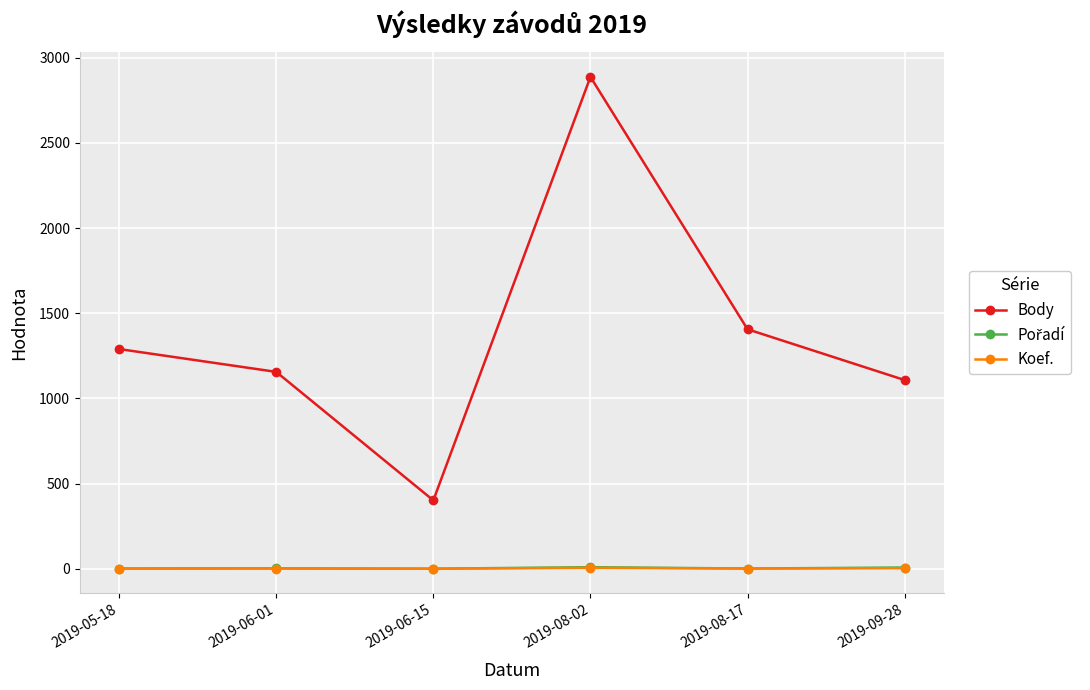

What is the label of the 5th point from the left?

2019-08-17